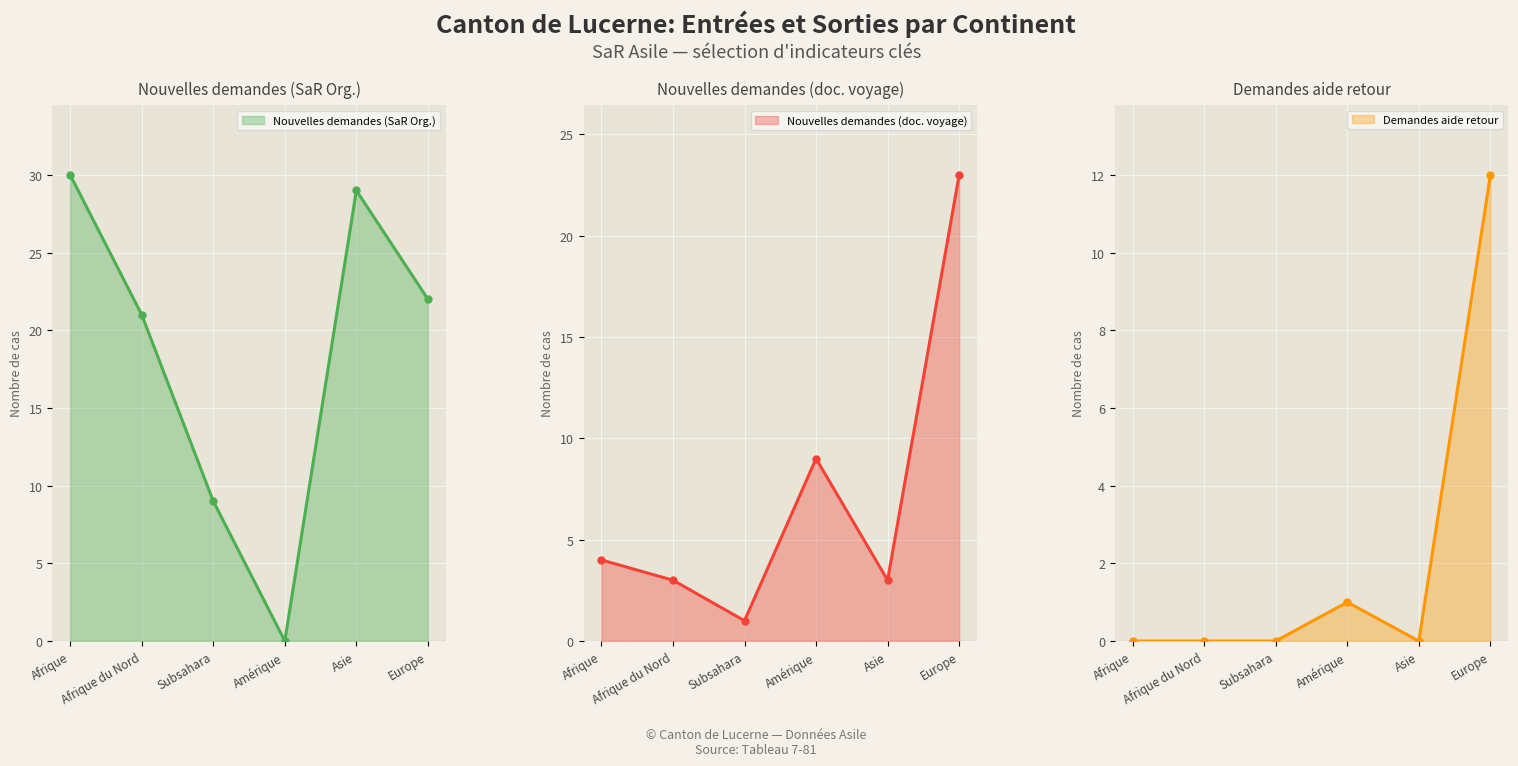

How many lines are shown in the chart?

3